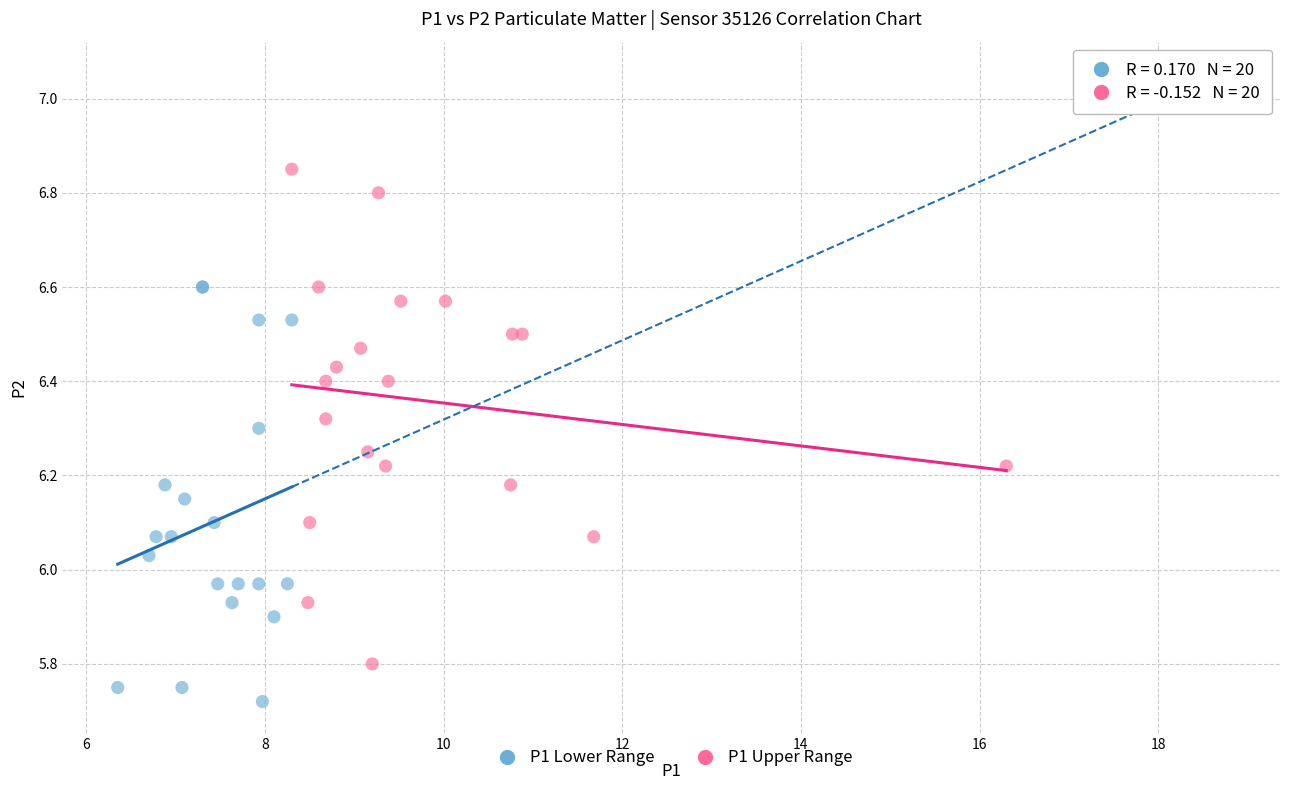

Which series has the largest Y range (max minus min)?

P1 Upper Range